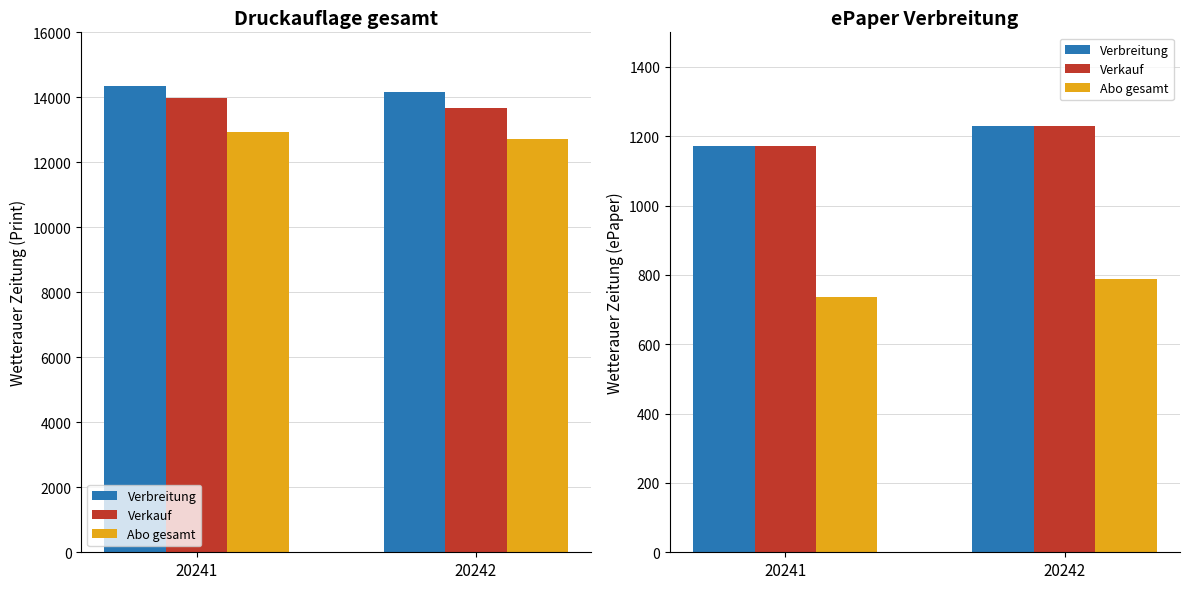

The value of Verkauf at 20242 is 1229. True or false?

True